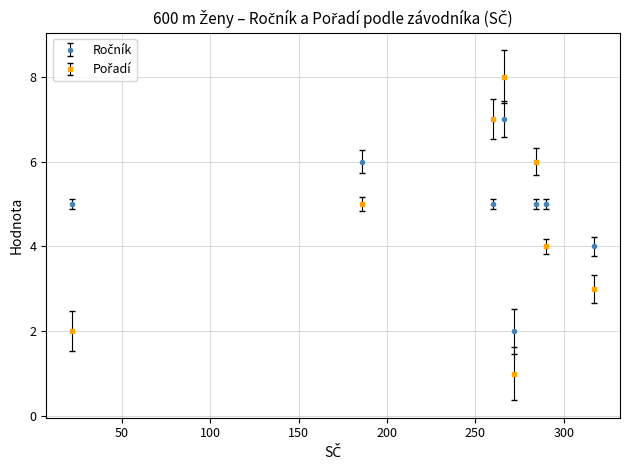

How many lines are shown in the chart?

2